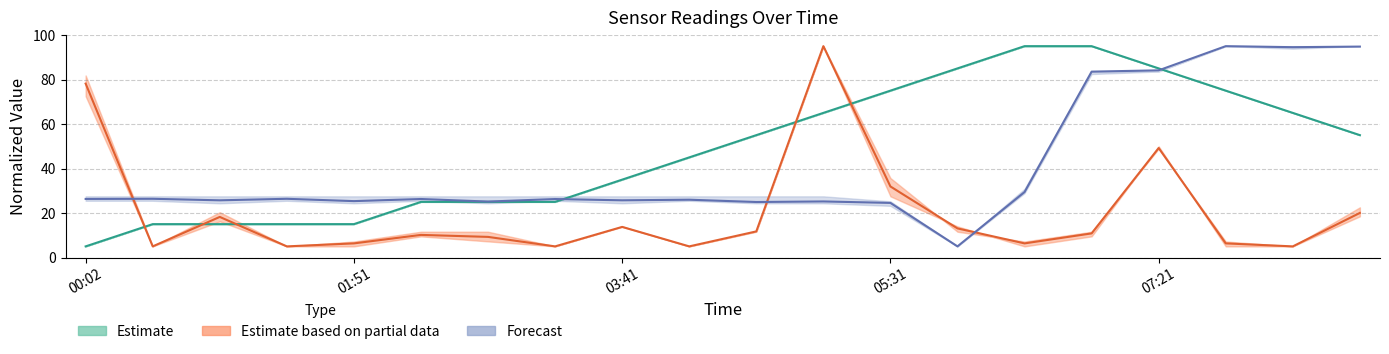

Rank the categories by Max_cycle value from highest to lowest.

05:03, 00:02, 07:21, 05:31, 08:43, 00:56, 03:41, 05:58, 04:36, 06:53, 02:18, 02:46, 01:51, 06:26, 07:48, 00:29, 01:23, 03:13, 04:08, 08:16